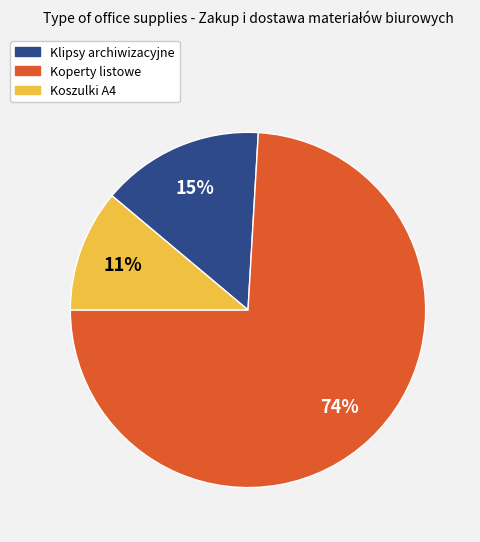

True or false: Koszulki A4 accounts for 1% of the total.

False